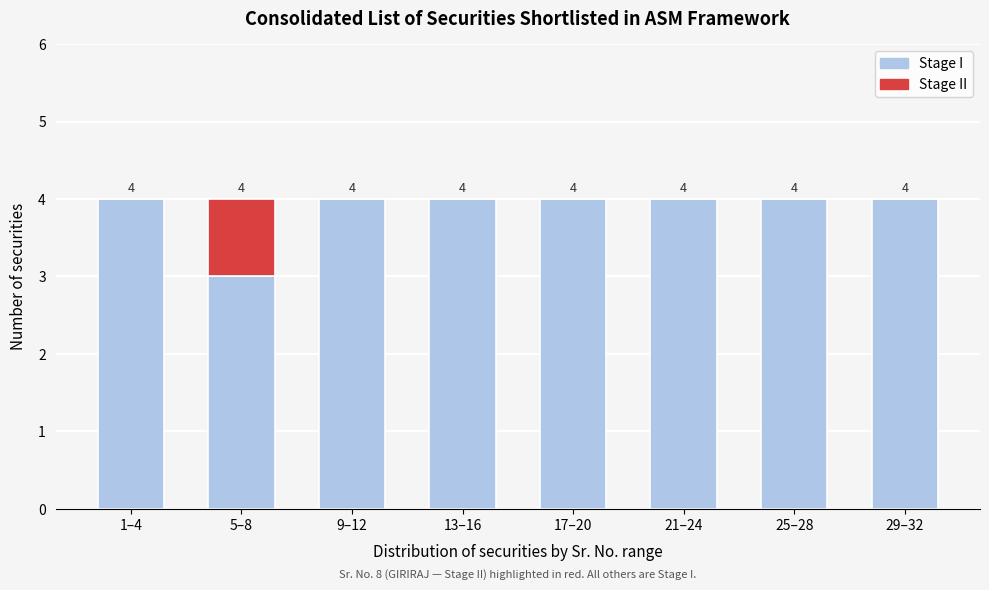

Reading right to left, transcribe the values for Stage I.

29–32=4	25–28=4	21–24=4	17–20=4	13–16=4	9–12=4	5–8=3	1–4=4